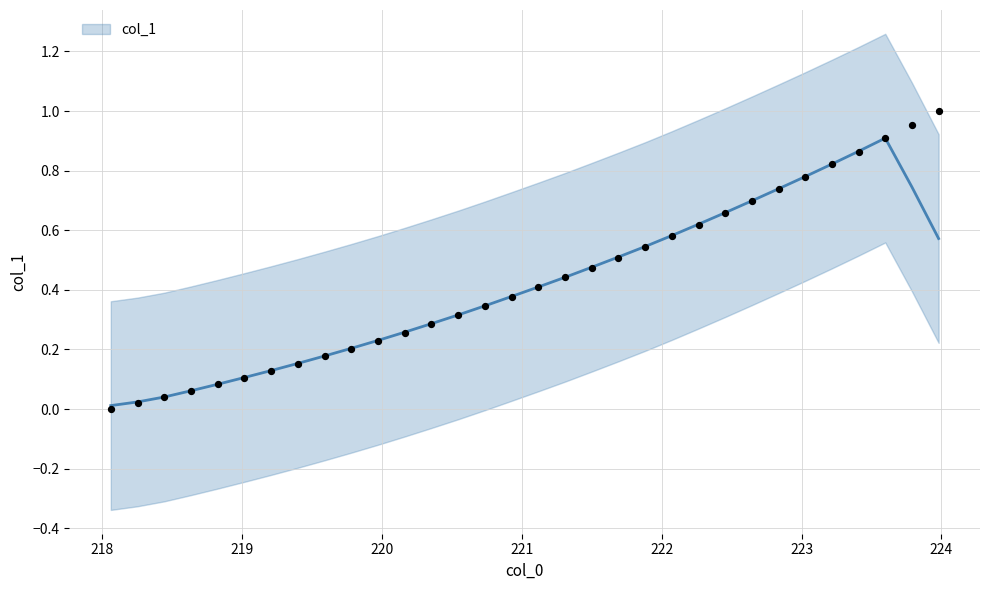

Between 223.7895 and 221.1174, which is larger?

223.7895